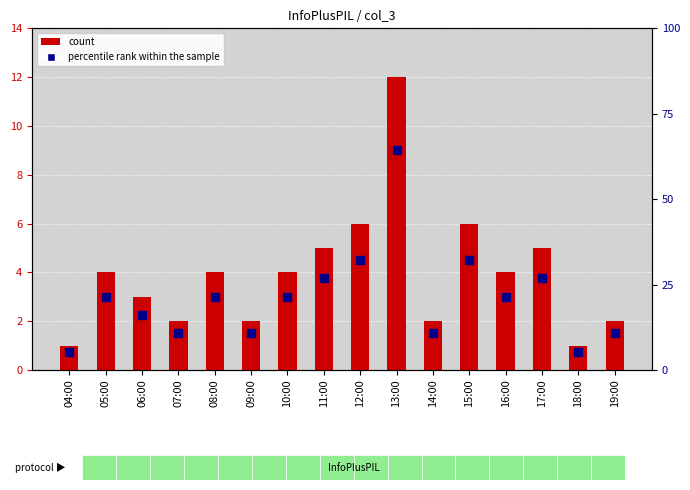

Which series has the largest total across all categories?

count